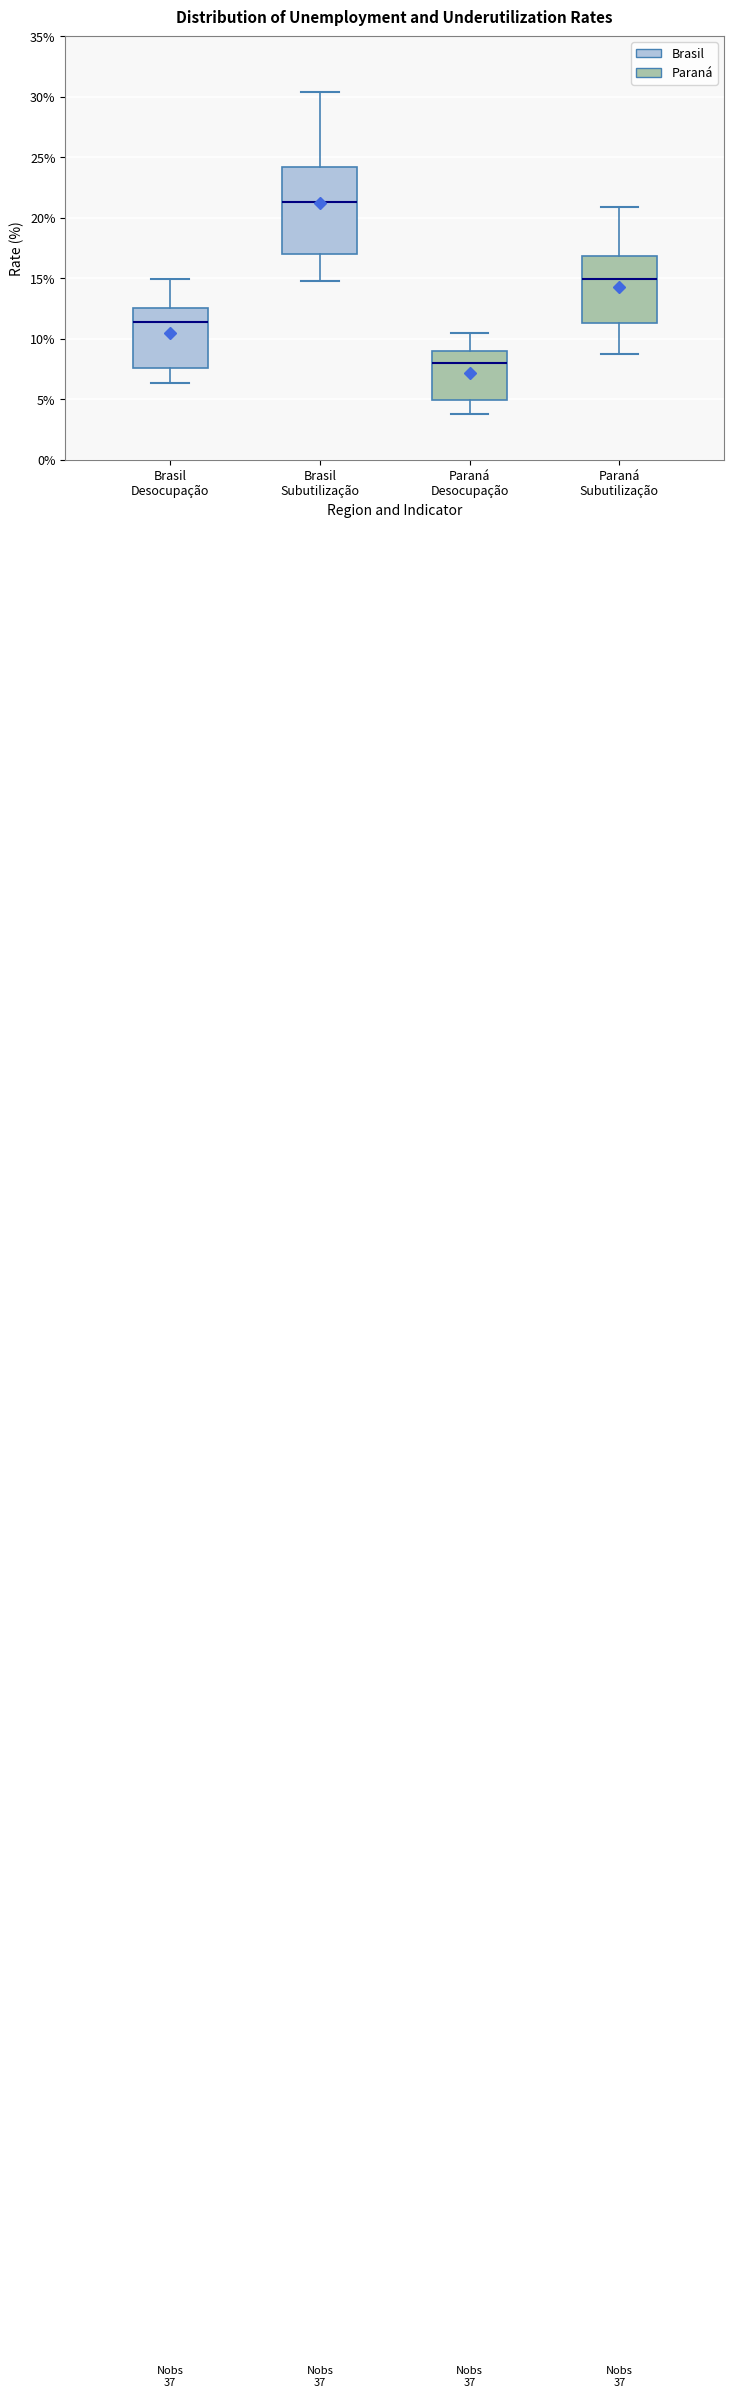

Reading left to right, read every box against the y-axis: the position of its median line, the range the box covers, and the ends of its whiskers. The values are not printed on the chart, so give them approximately, as read against the axis.

Brasil Desocupação: median 11.5, box 7.5 to 12.5, whiskers 6.5 to 15.0
Brasil Subutilização: median 21.5, box 17.0 to 24.0, whiskers 15.0 to 30.5
Paraná Desocupação: median 8.0, box 5.0 to 9.0, whiskers 4.0 to 10.5
Paraná Subutilização: median 15.0, box 11.5 to 17.0, whiskers 8.5 to 21.0